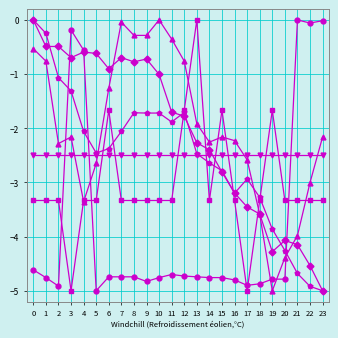

What is the smallest value displayed?

-5.0